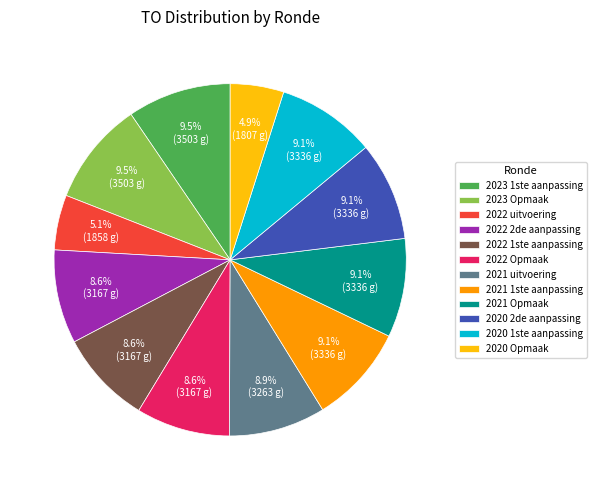

What percentage do 2023 Opmaak and 2021 uitvoering together represent?

18.4%